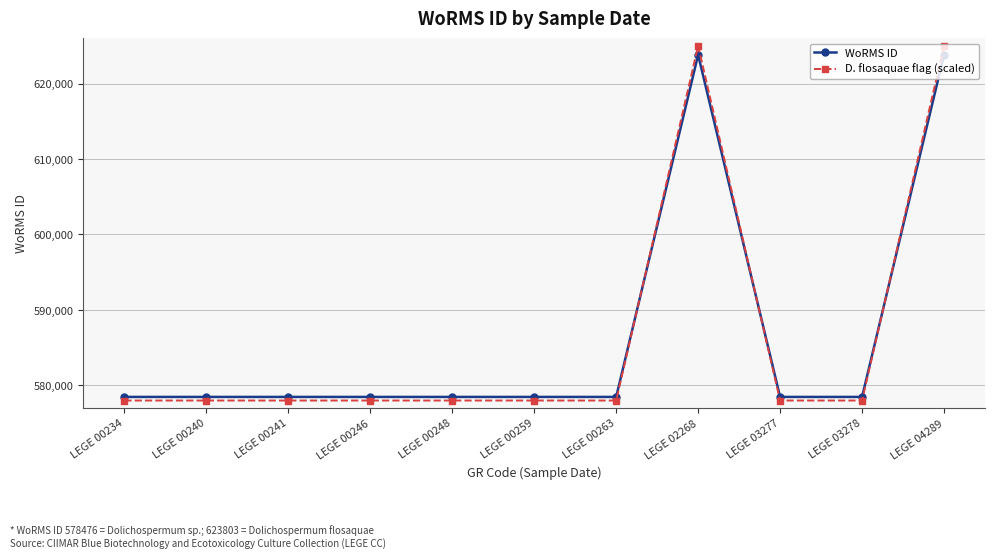

What is the difference between the highest and lowest values at LEGE 04289?

1197